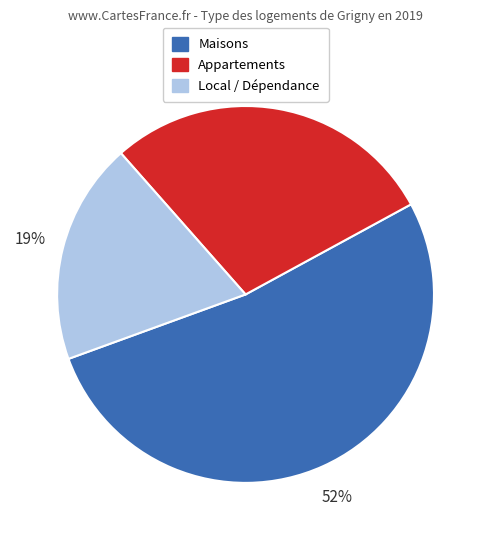

Is there any slice that represents more than half of the pie?

Yes